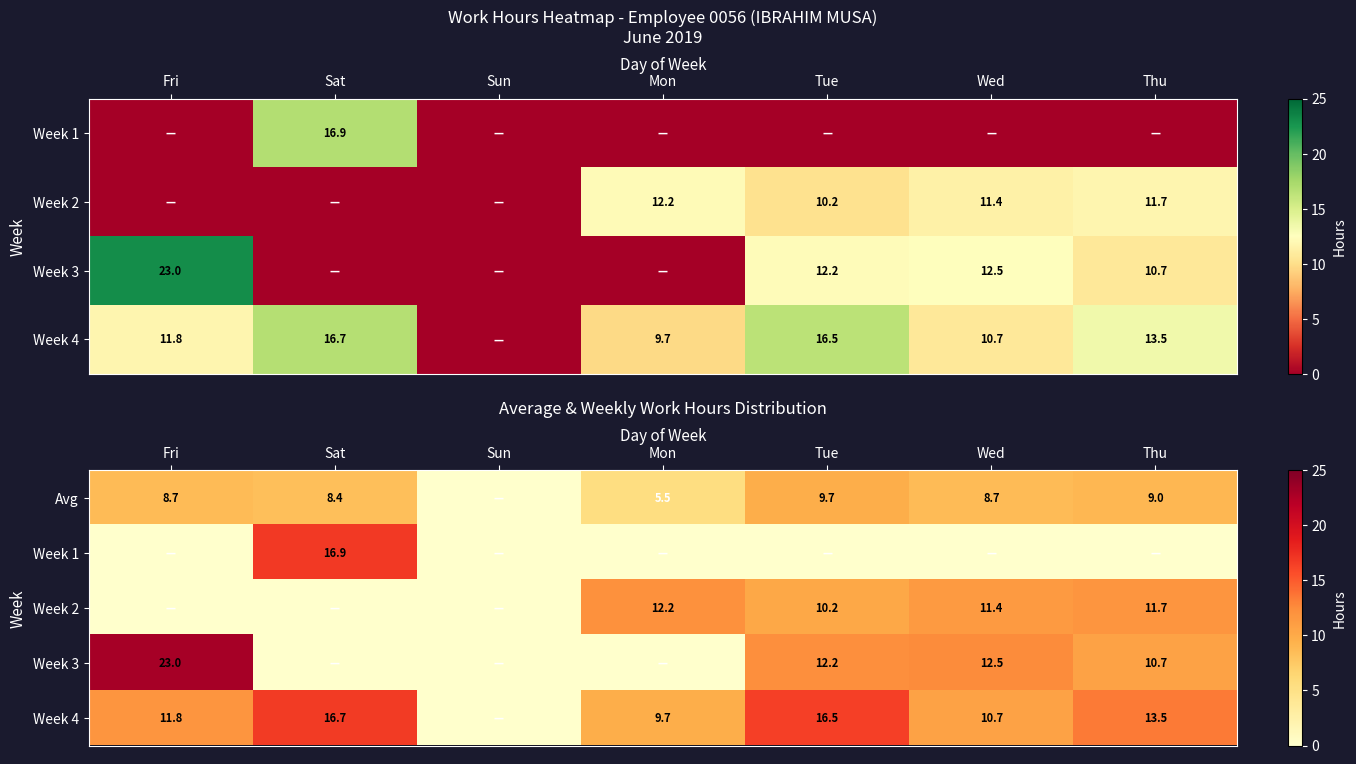

The value of Avg at Thu is 9.0. True or false?

True